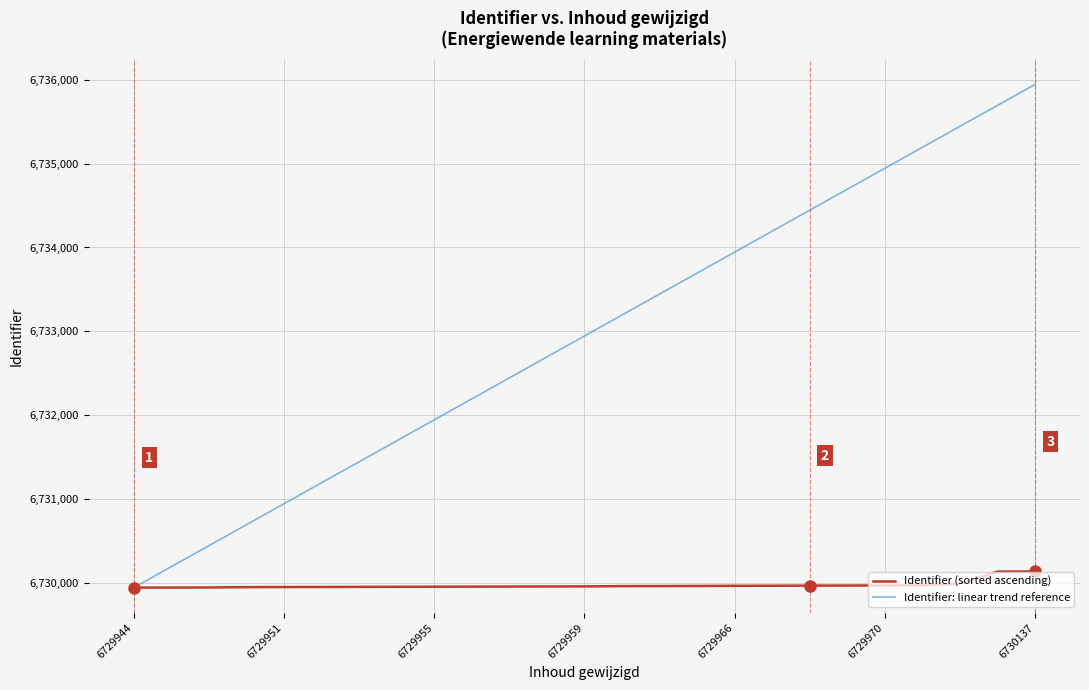

Which series has the largest total across all categories?

Identifier: linear trend reference